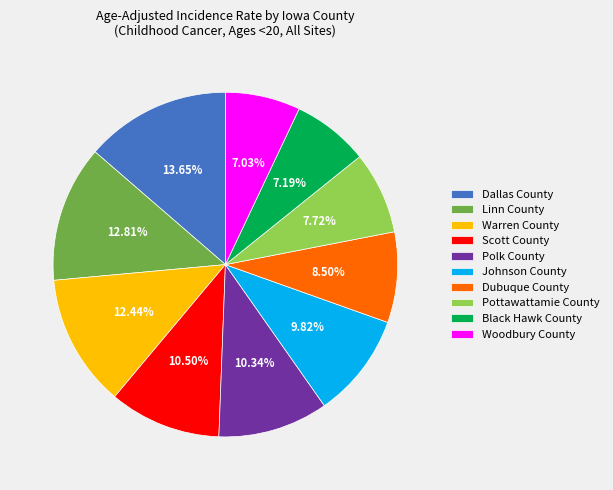

What portion of the pie excludes Black Hawk County?

92.8%